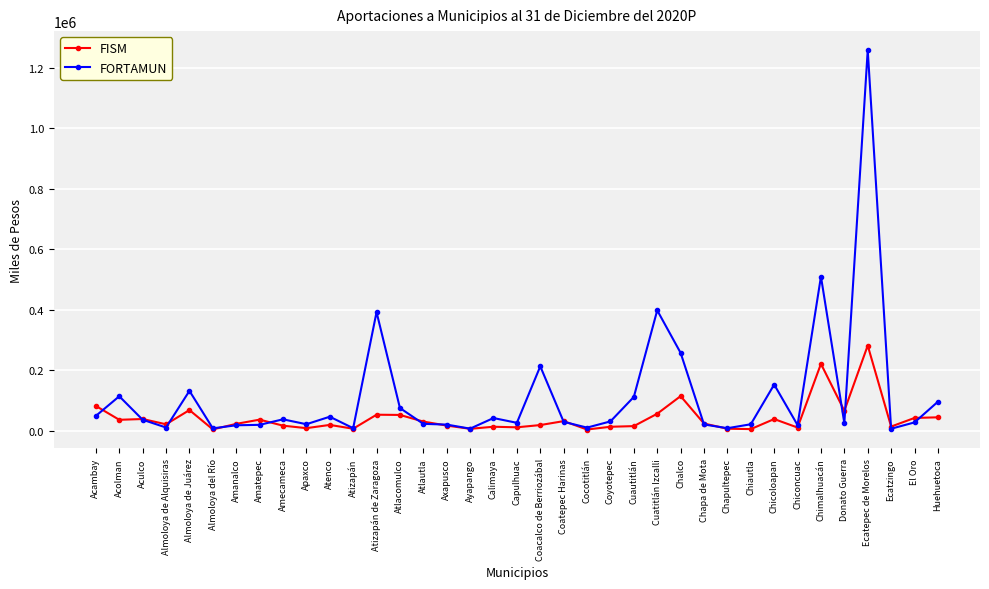

True or false: FISM has more than 0 points higher than both neighbors.

True